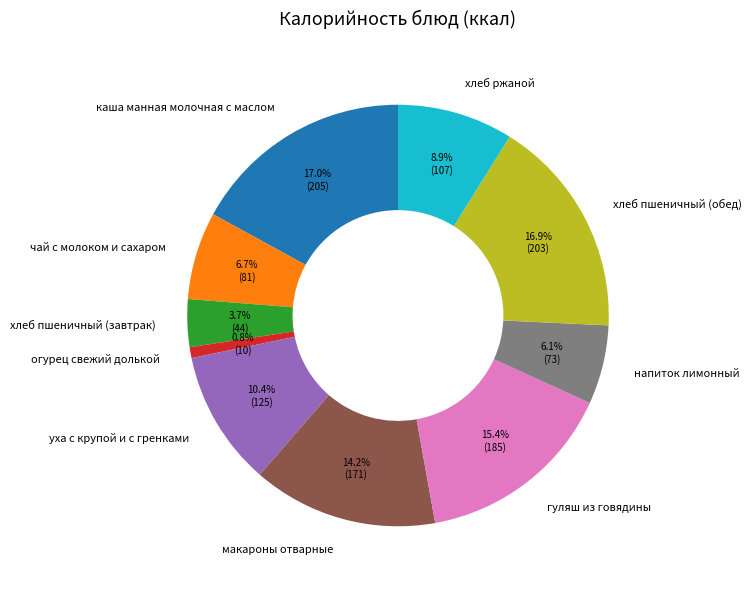

The чай с молоком и сахаром slice represents 7% of the pie. True or false?

True